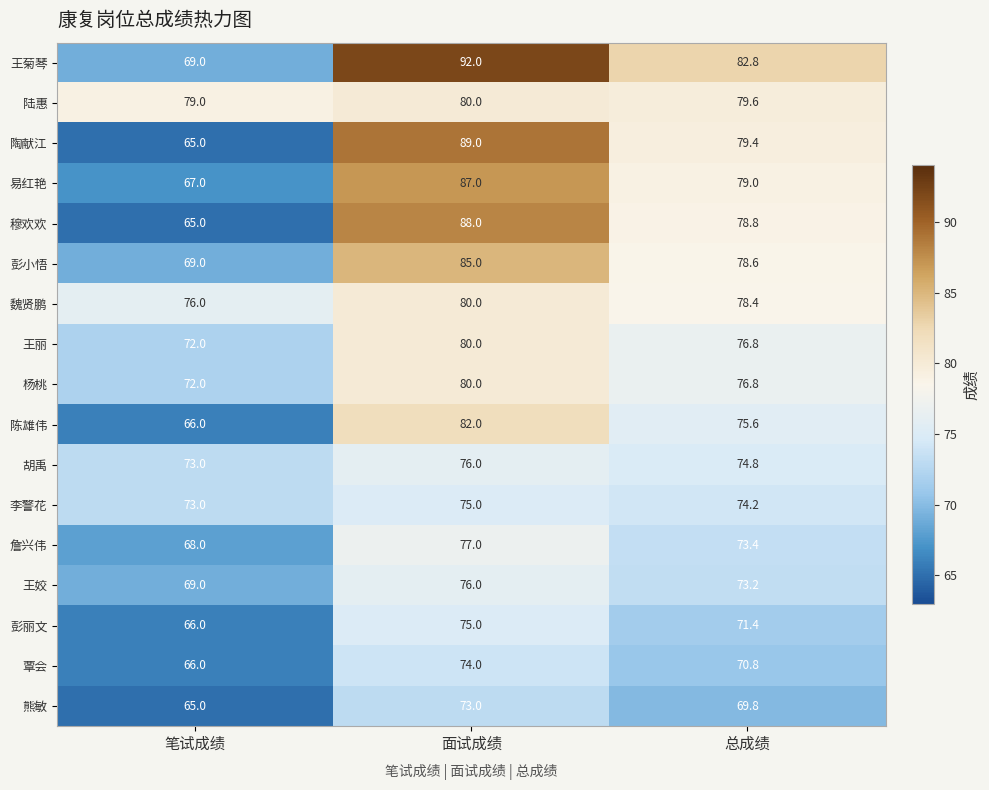

List the labels in order of 王姣 value, largest first.

面试成绩, 总成绩, 笔试成绩